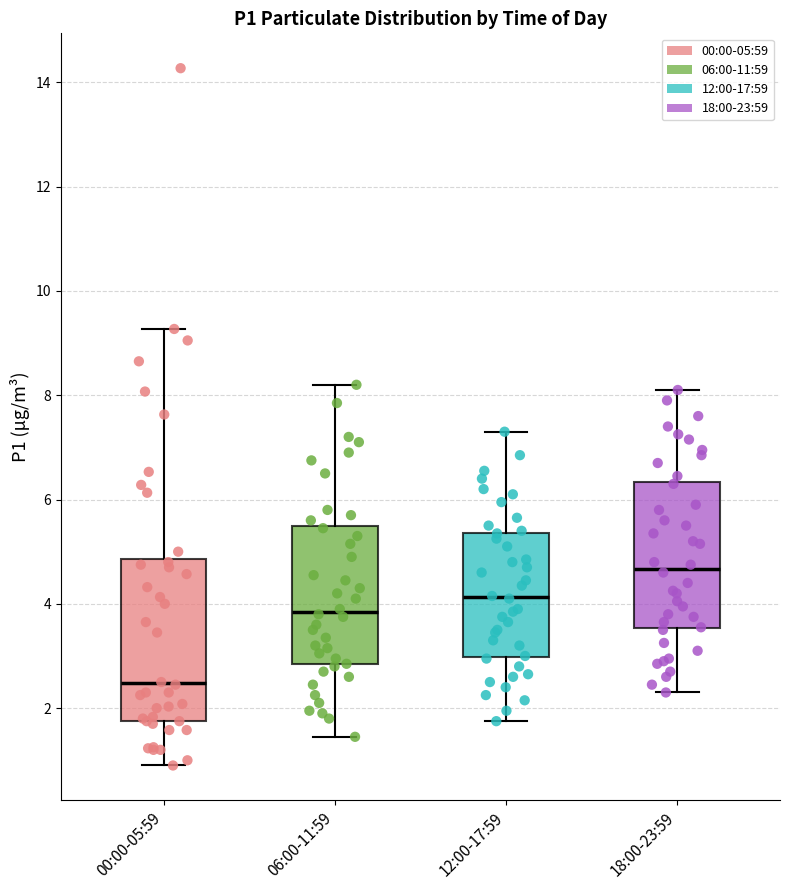

Where does the median line of the box for 18:00-23:59 sit on the y-axis? The values are not printed on the chart, so give them approximately, as read against the axis.

4.6